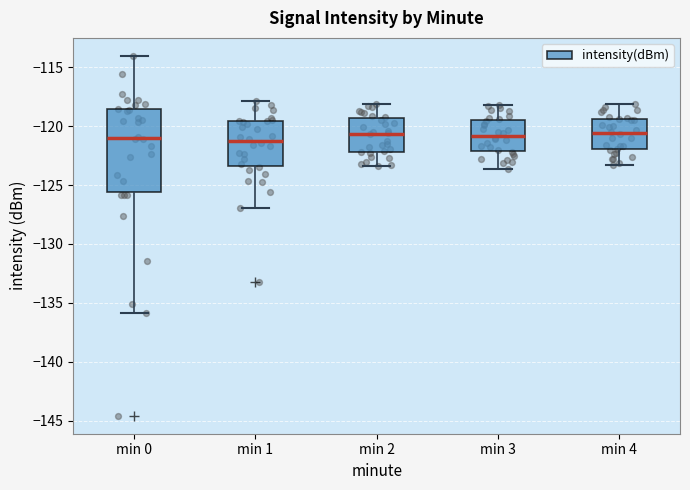

Reading left to right, transcribe this box plot: for each box, give where its median line is, the range the box spans, and where its two whiskers end, as read against the y-axis. The values are not printed on the chart, so give them approximately, as read against the axis.

min 0: median -121.0, box -125.5 to -118.5, whiskers -136.0 to -114.0
min 1: median -121.0, box -123.5 to -119.5, whiskers -127.0 to -118.0
min 2: median -120.5, box -122.0 to -119.5, whiskers -123.5 to -118.0
min 3: median -121.0, box -122.0 to -119.5, whiskers -123.5 to -118.0
min 4: median -120.5, box -122.0 to -119.5, whiskers -123.5 to -118.0